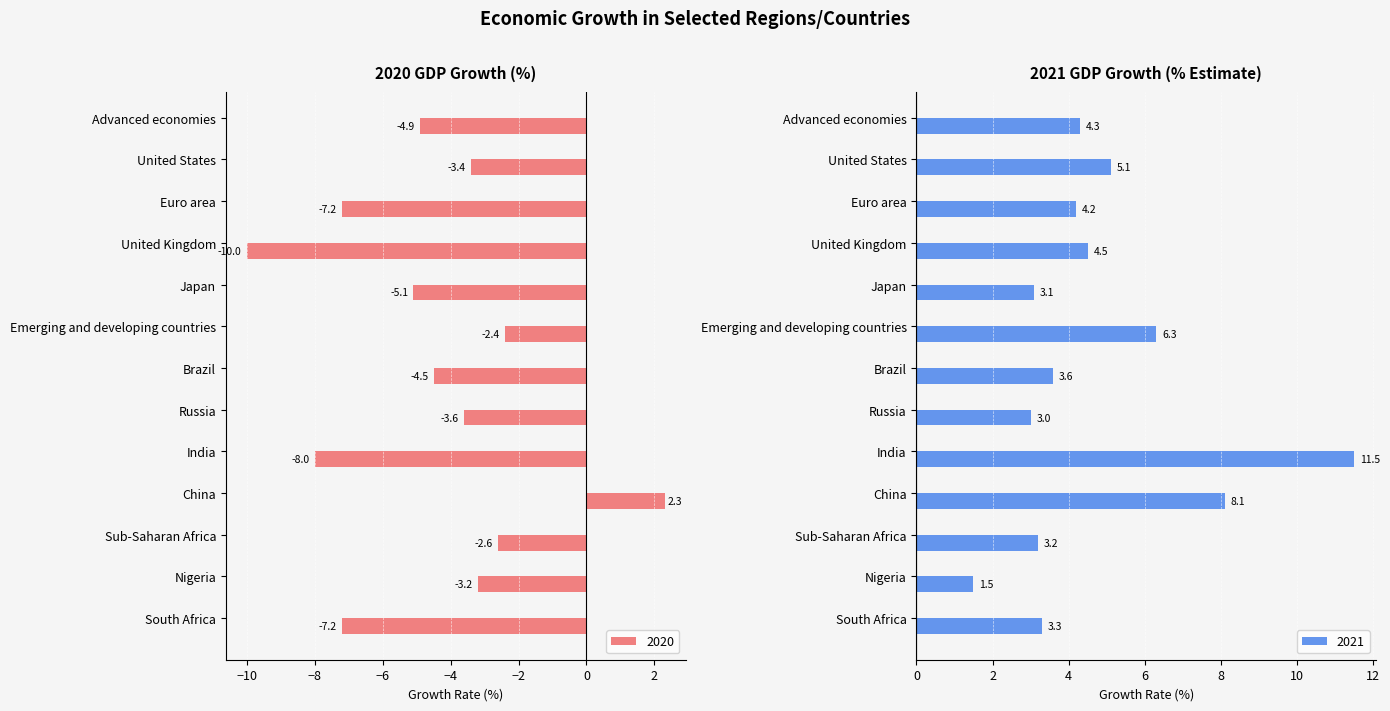

What position from the left is South Africa?

13